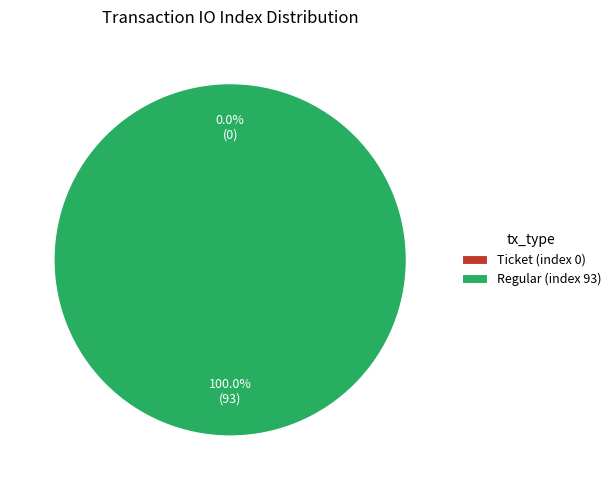

Which slice is the largest?

Regular (index 93)